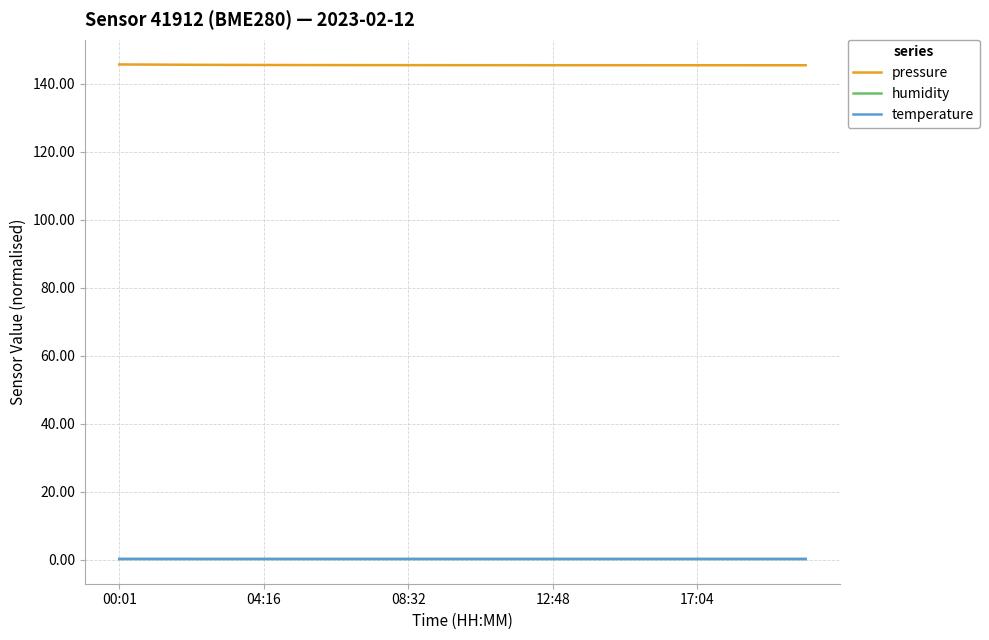

True or false: temperature and pressure cross at least once.

False